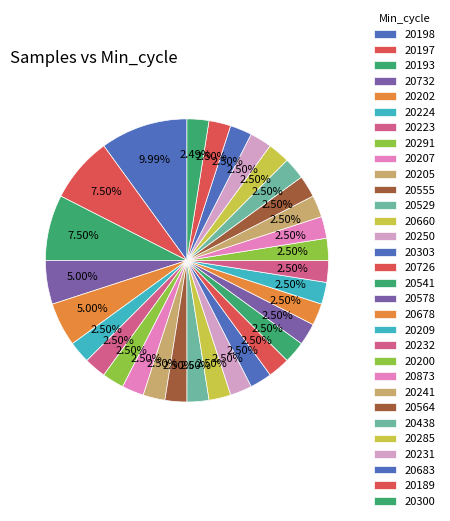

Between 20224 and 20726, which is larger?

20224